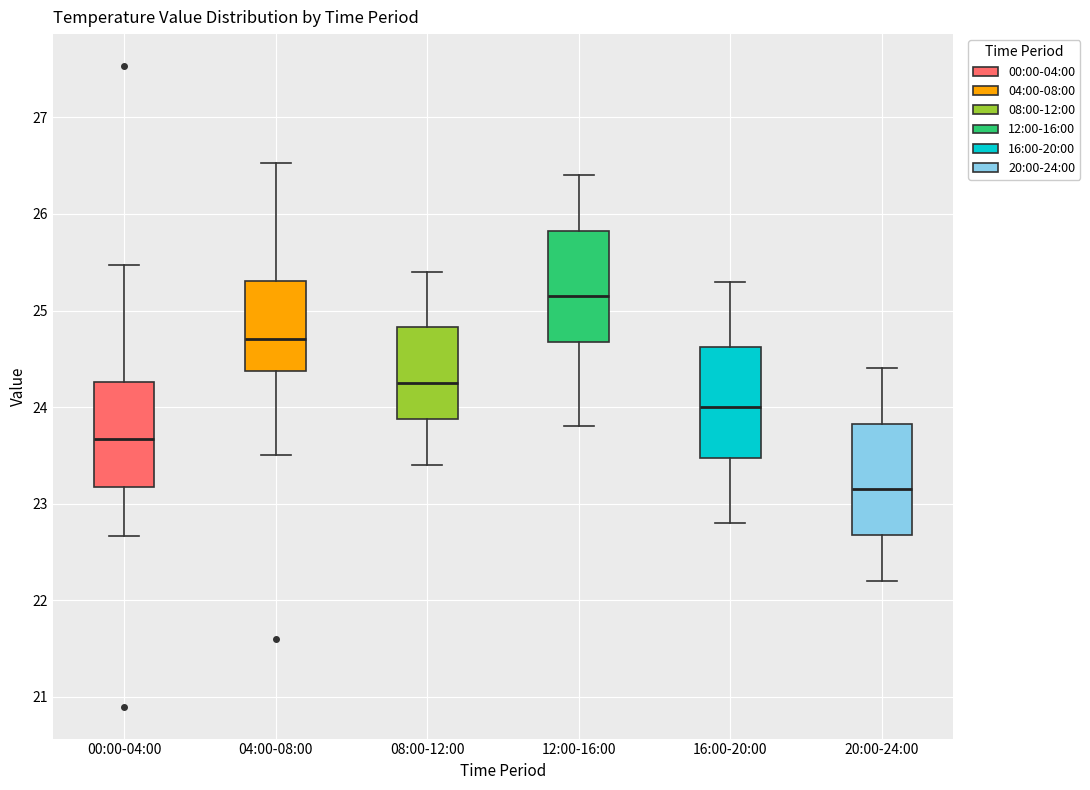

Reading left to right, transcribe this box plot: for each box, give where its median line is, the range the box spans, and where its two whiskers end, as read against the y-axis. The values are not printed on the chart, so give them approximately, as read against the axis.

00:00-04:00: median 23.7, box 23.2 to 24.3, whiskers 22.7 to 25.5
04:00-08:00: median 24.7, box 24.4 to 25.3, whiskers 23.5 to 26.5
08:00-12:00: median 24.3, box 23.9 to 24.8, whiskers 23.4 to 25.4
12:00-16:00: median 25.2, box 24.7 to 25.8, whiskers 23.8 to 26.4
16:00-20:00: median 24.0, box 23.5 to 24.6, whiskers 22.8 to 25.3
20:00-24:00: median 23.2, box 22.7 to 23.8, whiskers 22.2 to 24.4